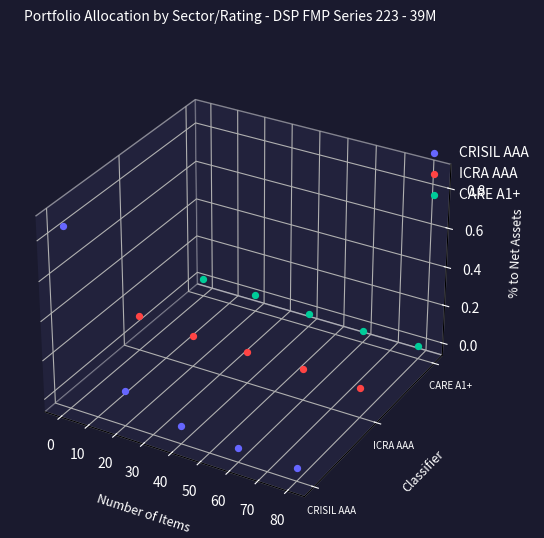

What are all the series names shown in the legend?

CRISIL AAA, ICRA AAA, CARE A1+